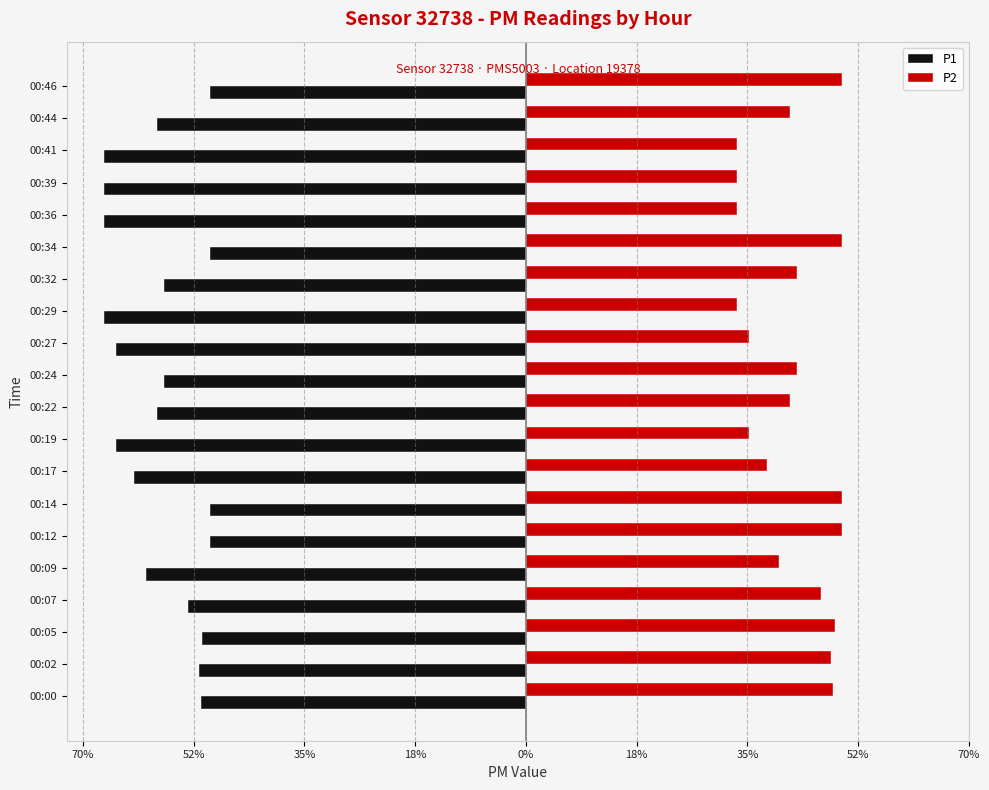

What is the minimum value for P1?

-66.7